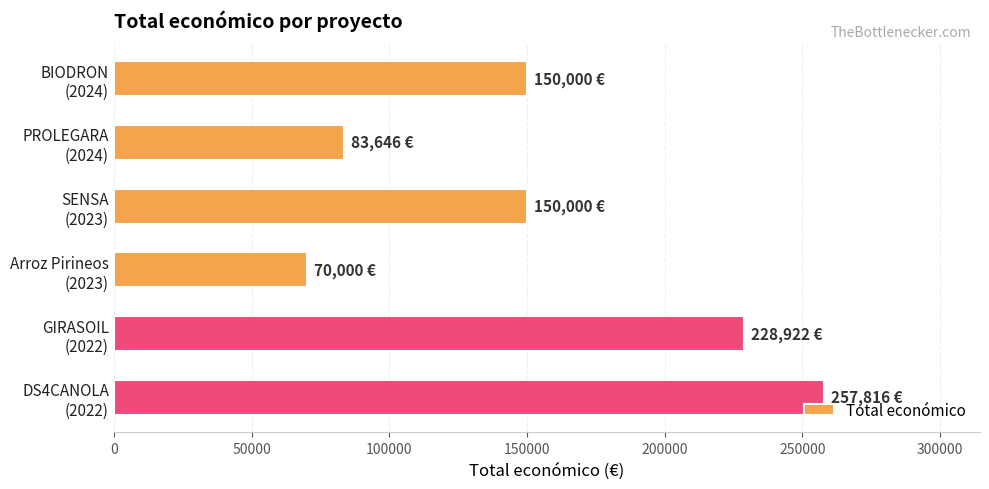

What is the sum of all values?

940384